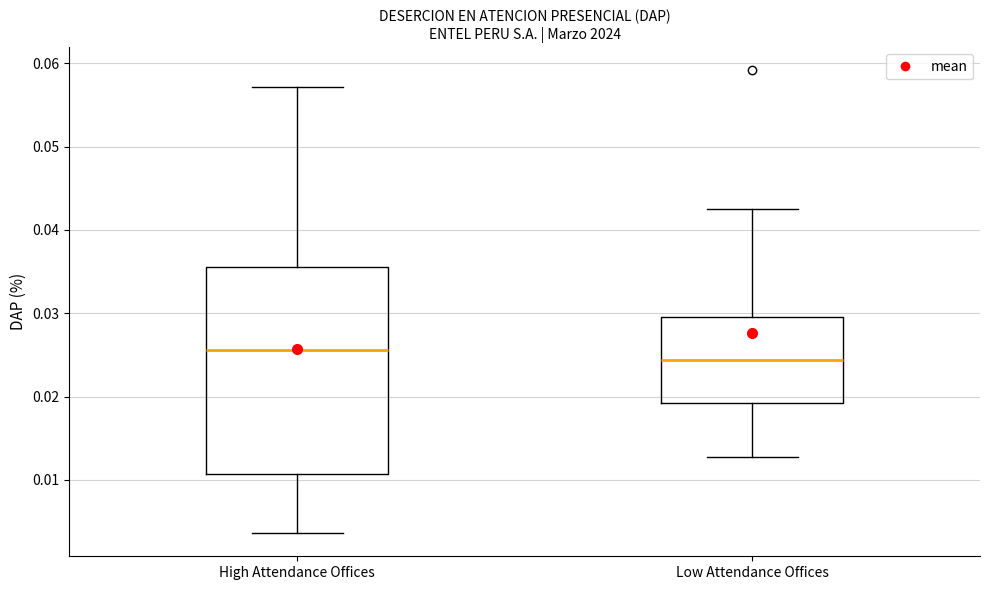

Which box's median line is the lowest?

Low Attendance Offices